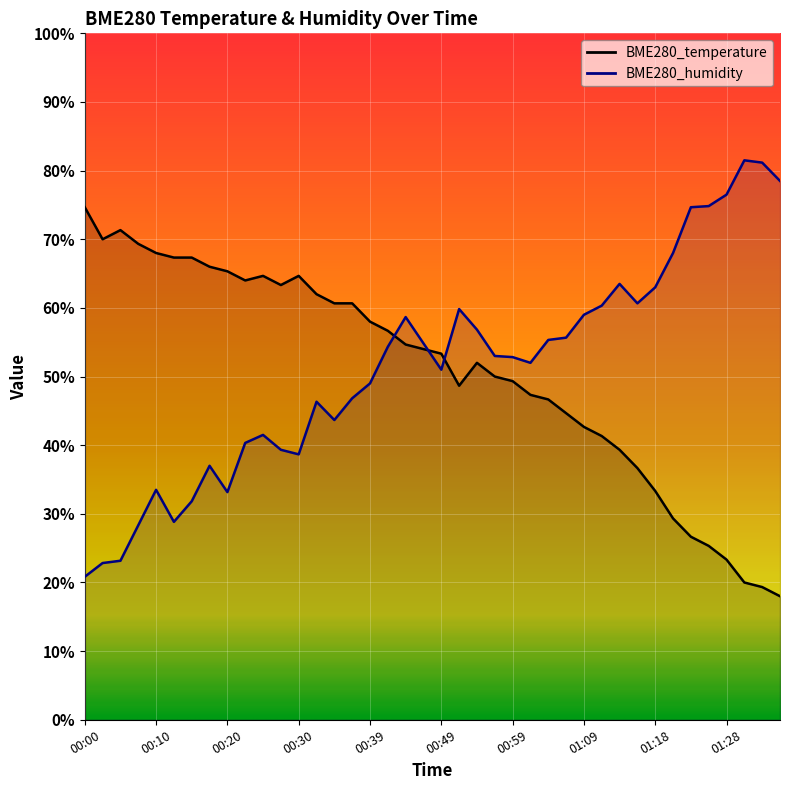

What is the label of the 2nd point from the left?

00:03